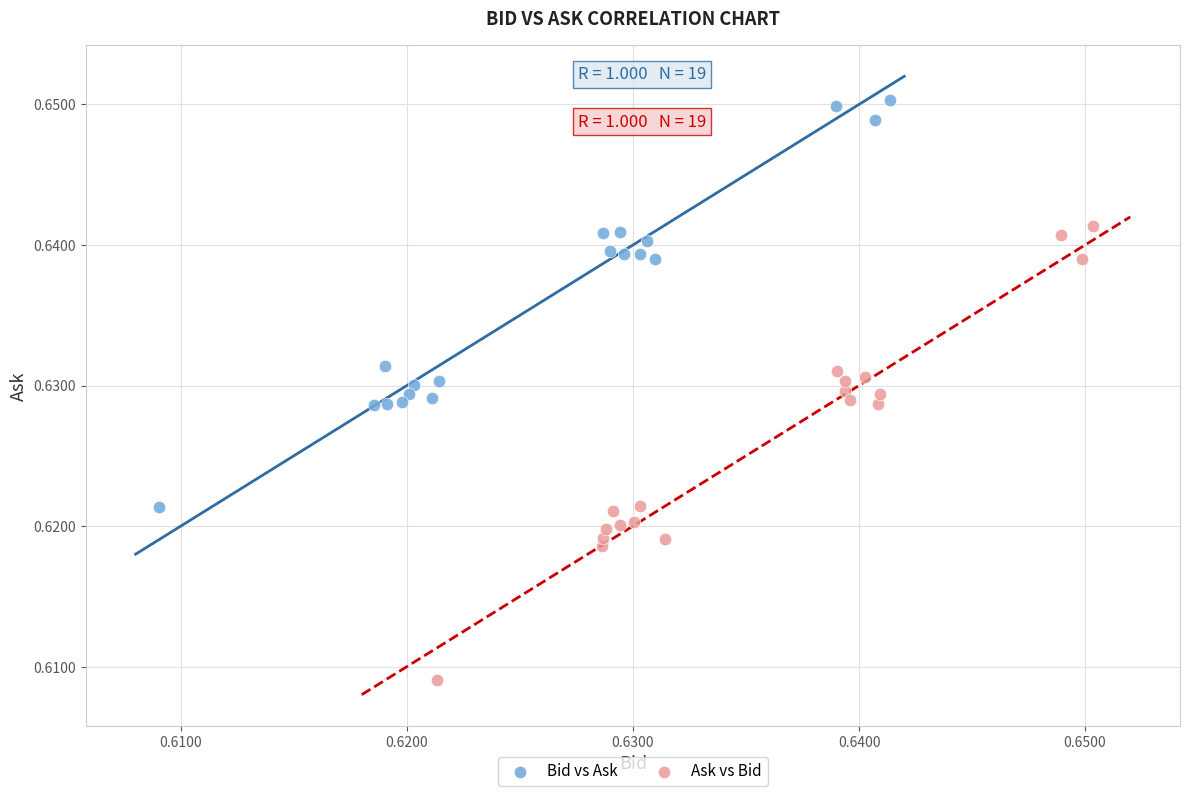

Which series has the largest Y range (max minus min)?

Ask vs Bid